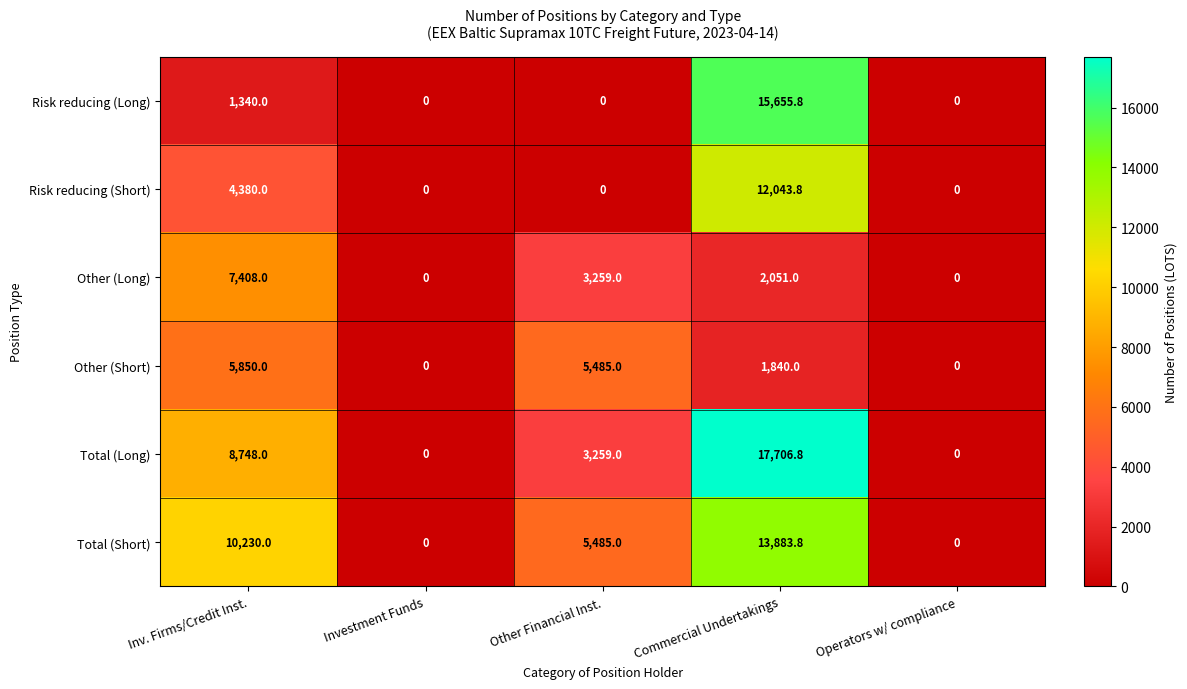

What is the difference between the maximum and second lowest values in the Risk reducing (Long) series?

15655.8